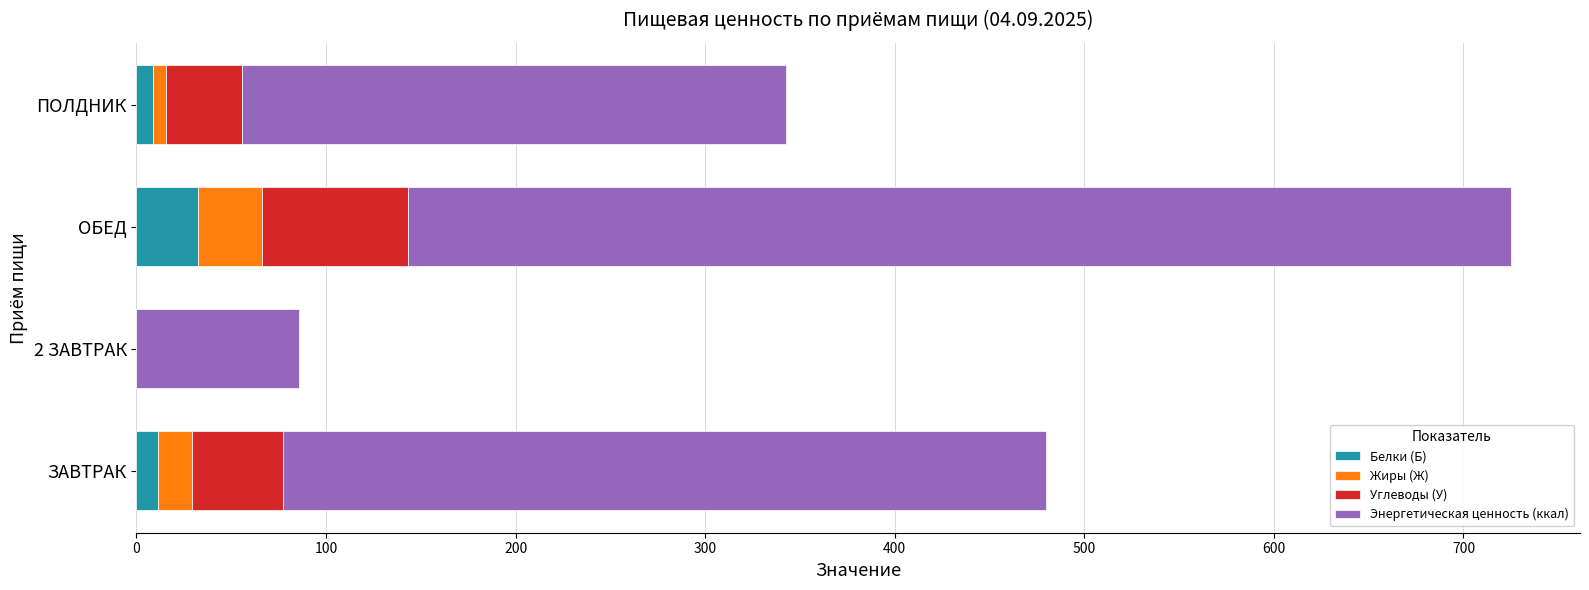

At which category is the sum across all series the highest?

ОБЕД